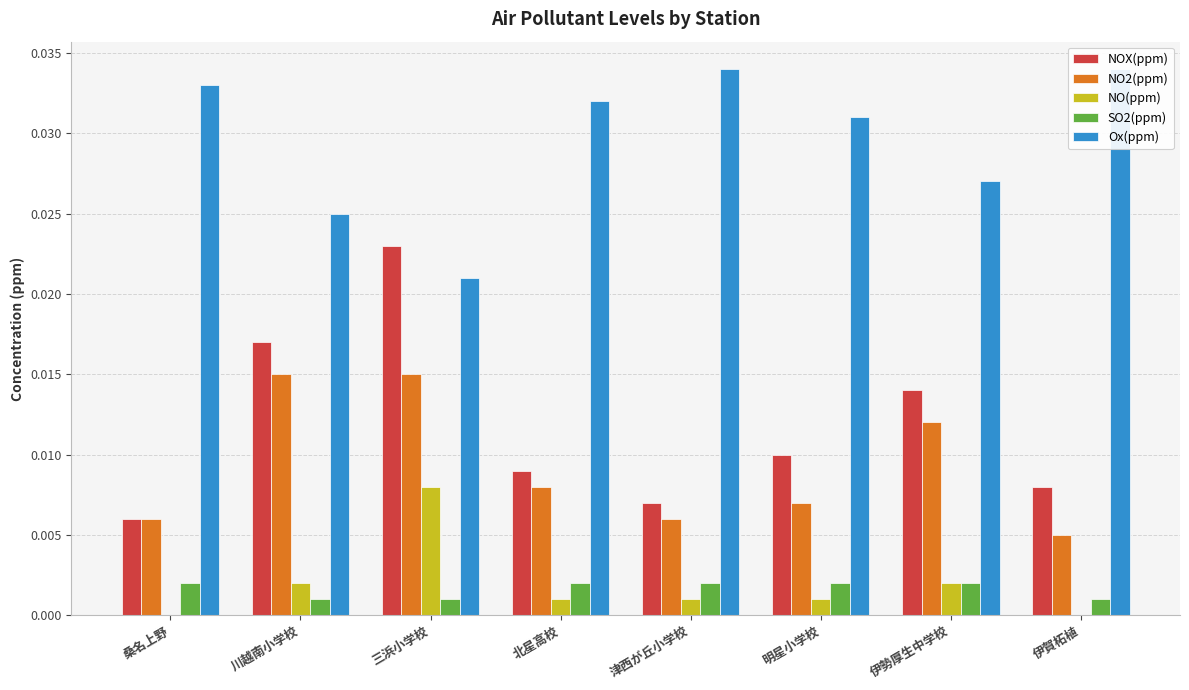

How many NOX(ppm) values are between 0 and 1?

8